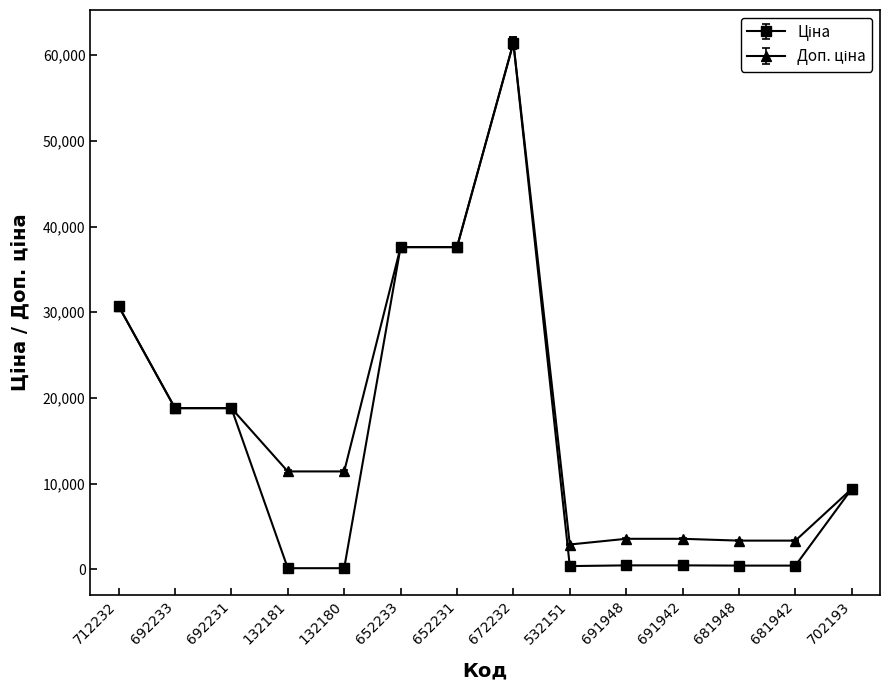

At which category is the sum across all series the highest?

672232